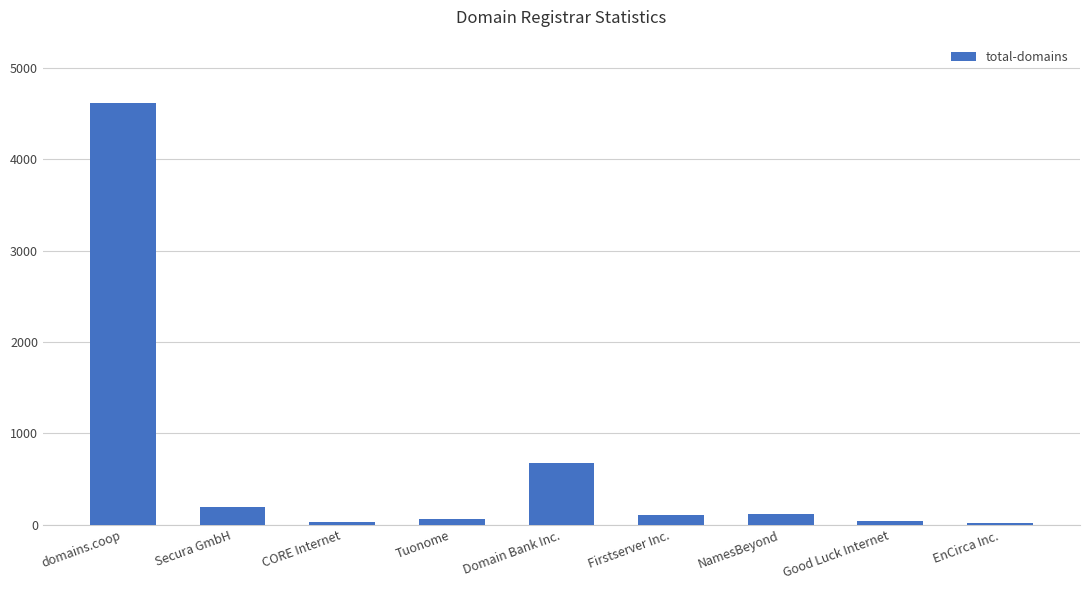

Where is the data nearest to the value 2321?

Domain Bank Inc.